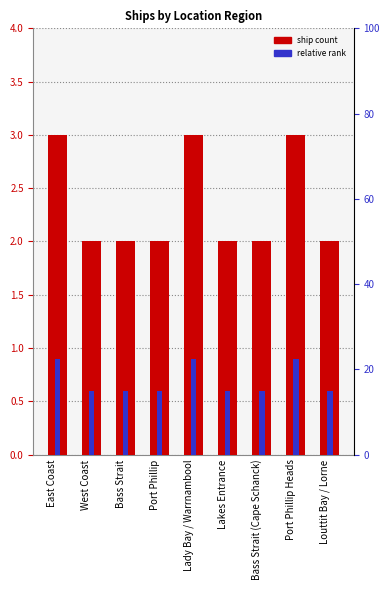

Is the value of relative rank at Louttit Bay / Lorne greater than the value of ship count at East Coast?

No